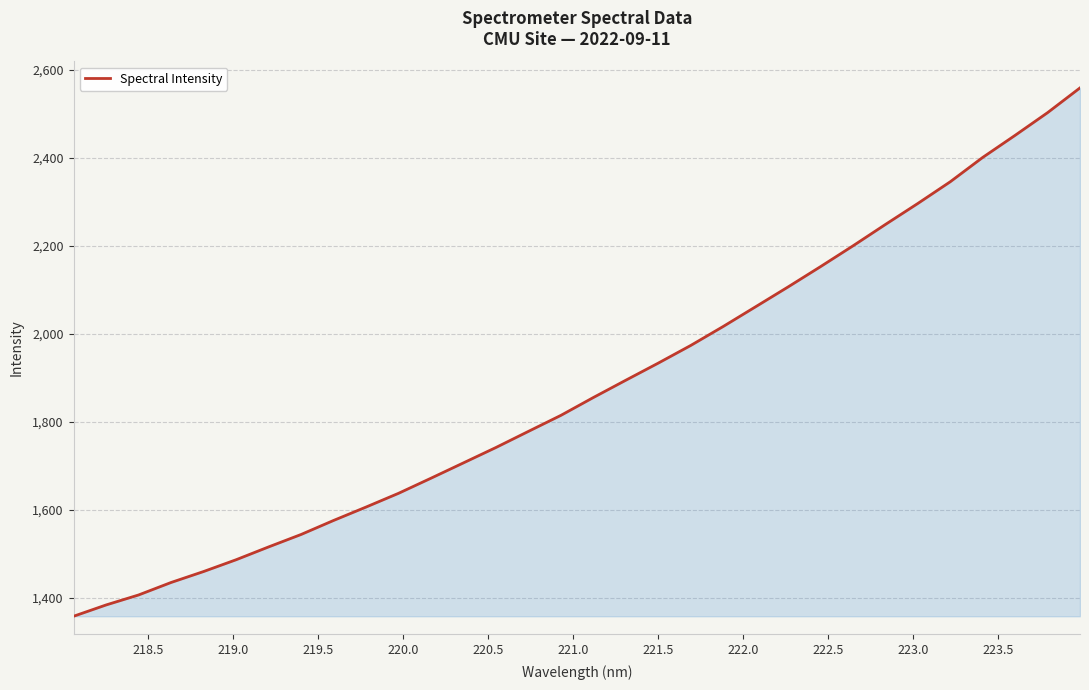

What is the difference between the maximum and minimum values?

1200.6